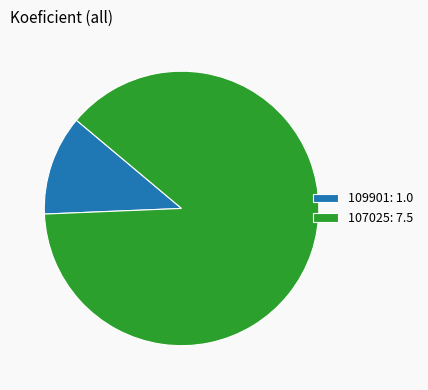

Count the number of slices in the pie.

2